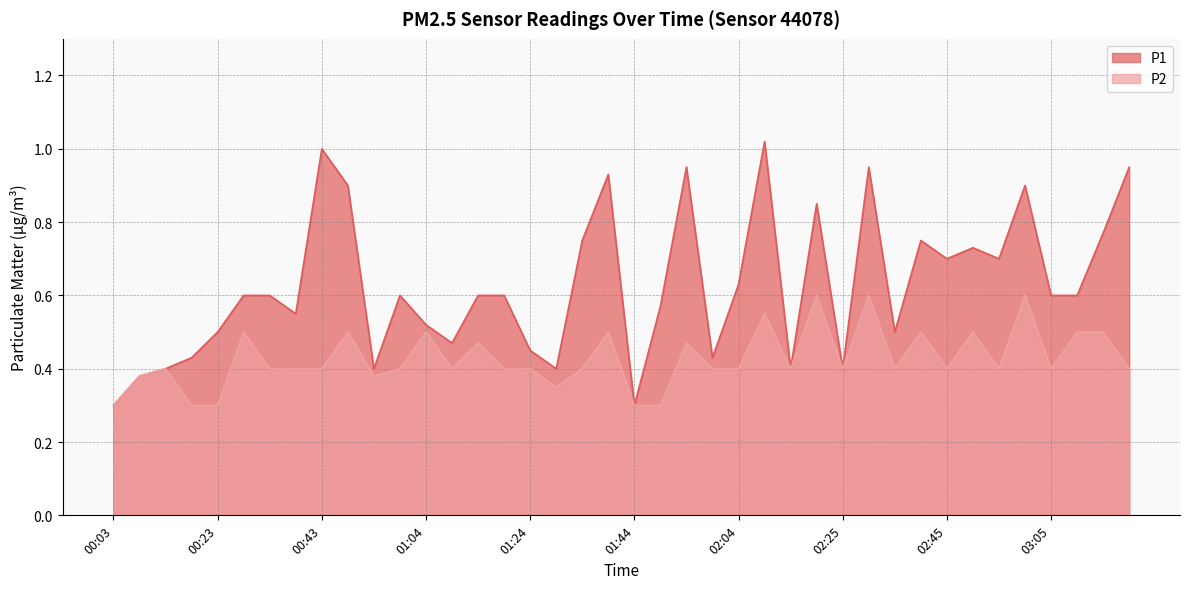

Reading right to left, list all the values displayed in this chart.

P1: 0.9	0.8	0.6	0.6	0.9	0.7	0.7	0.7	0.8	0.5	0.9	0.4	0.8	0.4	1.0	0.6	0.4	0.9	0.6	0.3	0.9	0.8	0.4	0.5	0.6	0.6	0.5	0.5	0.6	0.4	0.9	1.0	0.6	0.6	0.6	0.5	0.4	0.4	0.4	0.3
P2: 0.4	0.5	0.5	0.4	0.6	0.4	0.5	0.4	0.5	0.4	0.6	0.4	0.6	0.4	0.6	0.4	0.4	0.5	0.3	0.3	0.5	0.4	0.3	0.4	0.4	0.5	0.4	0.5	0.4	0.4	0.5	0.4	0.4	0.4	0.5	0.3	0.3	0.4	0.4	0.3